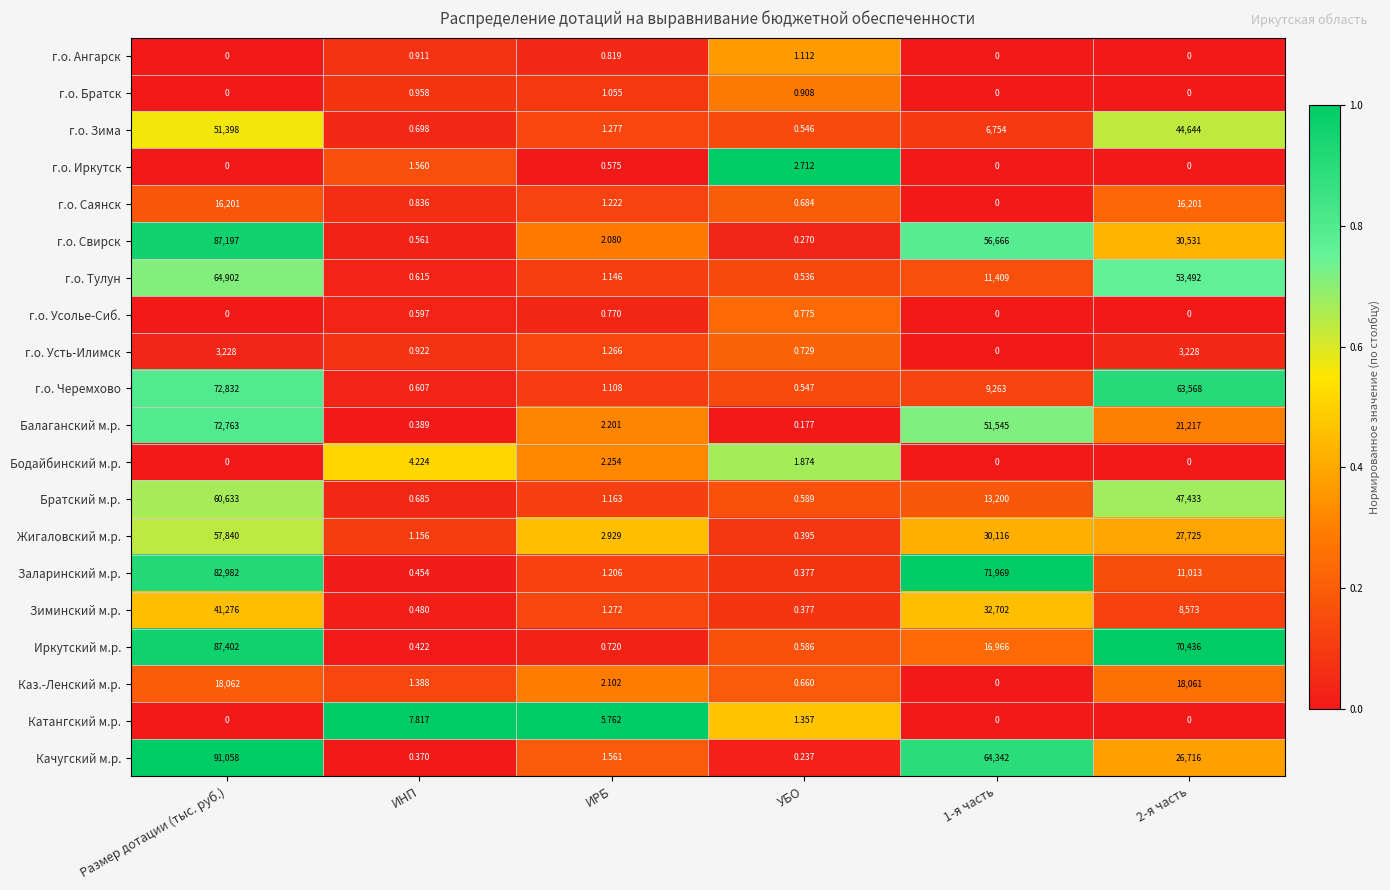

Rank the series by their maximum value, from lowest to highest.

г.о. Усолье-Сиб., г.о. Братск, г.о. Ангарск, г.о. Иркутск, Бодайбинский м.р., Катангский м.р., г.о. Усть-Илимск, г.о. Саянск, Каз.-Ленский м.р., Зиминский м.р., г.о. Зима, Жигаловский м.р., Братский м.р., г.о. Тулун, Балаганский м.р., г.о. Черемхово, Заларинский м.р., г.о. Свирск, Иркутский м.р., Качугский м.р.